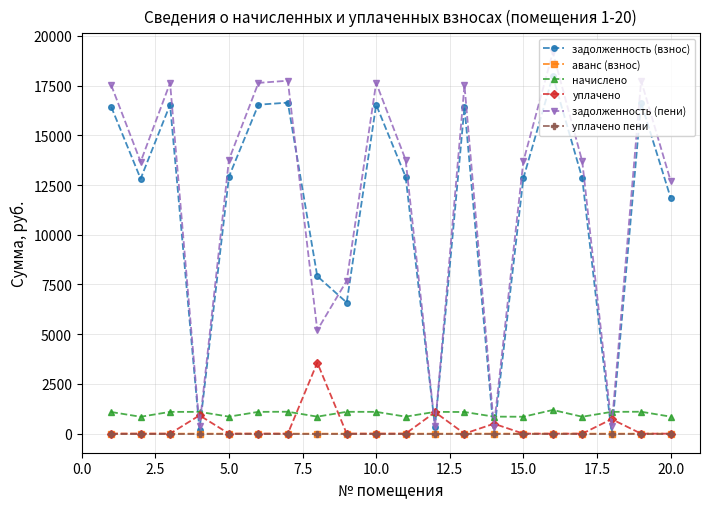

True or false: начислено has more than 2 interior local peaks.

True